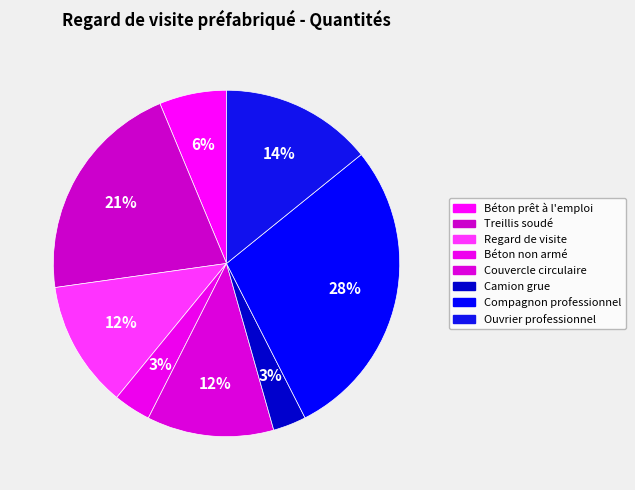

Count the number of slices in the pie.

8